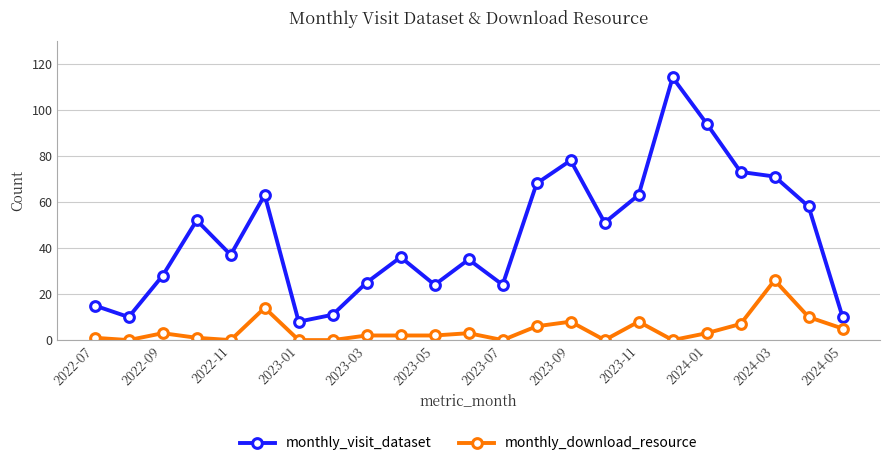

True or false: monthly_visit_dataset has more than 1 points higher than both neighbors.

True